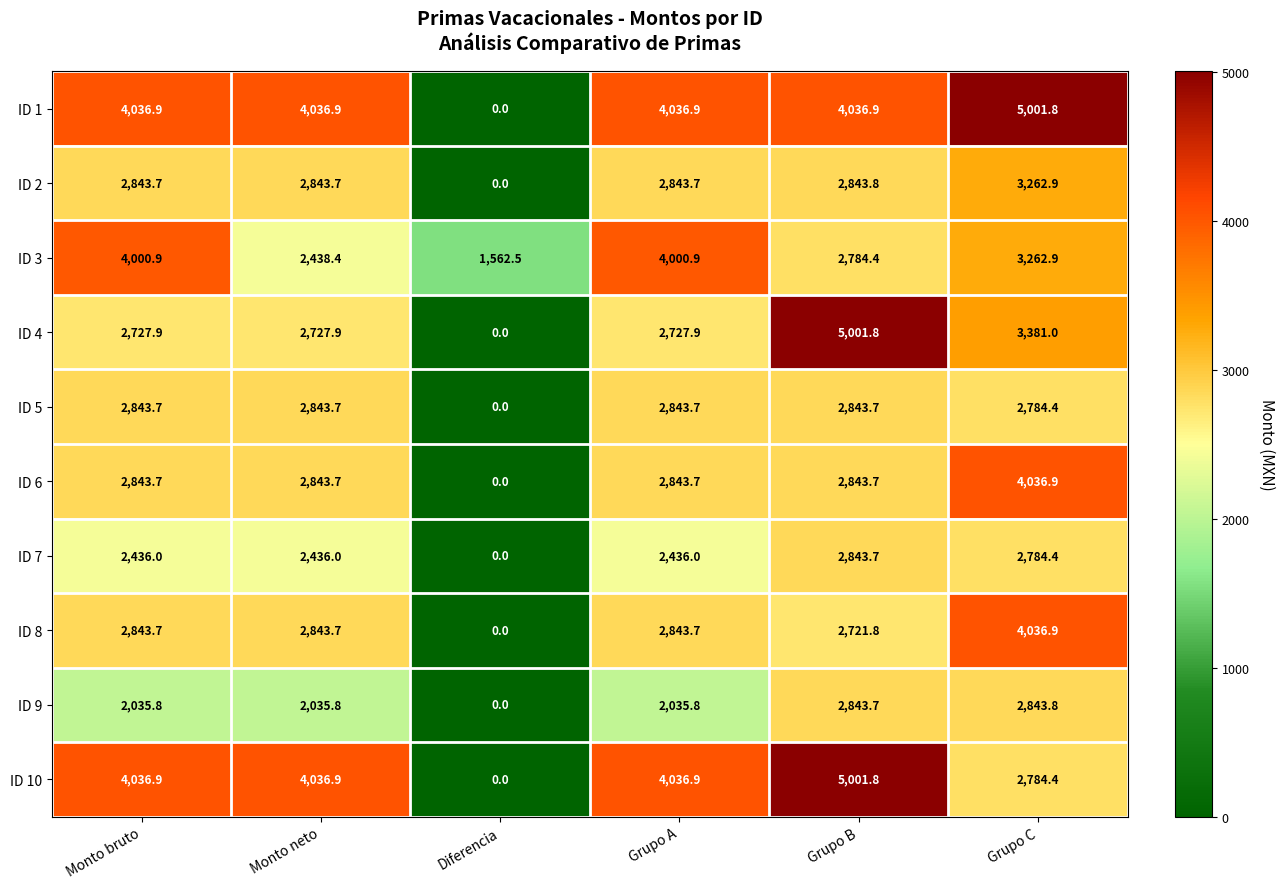

The ID 9 series shows 2035.8 at Monto bruto. True or false?

True